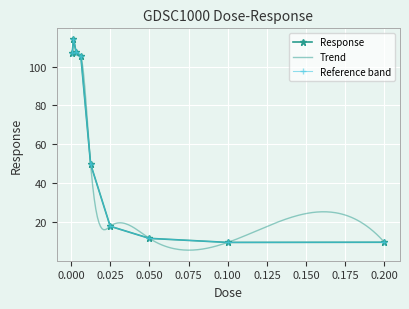

Where does the data first go above 49?

0.00078125